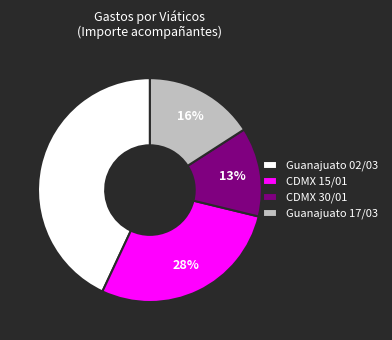

Is there a majority slice in this chart?

No